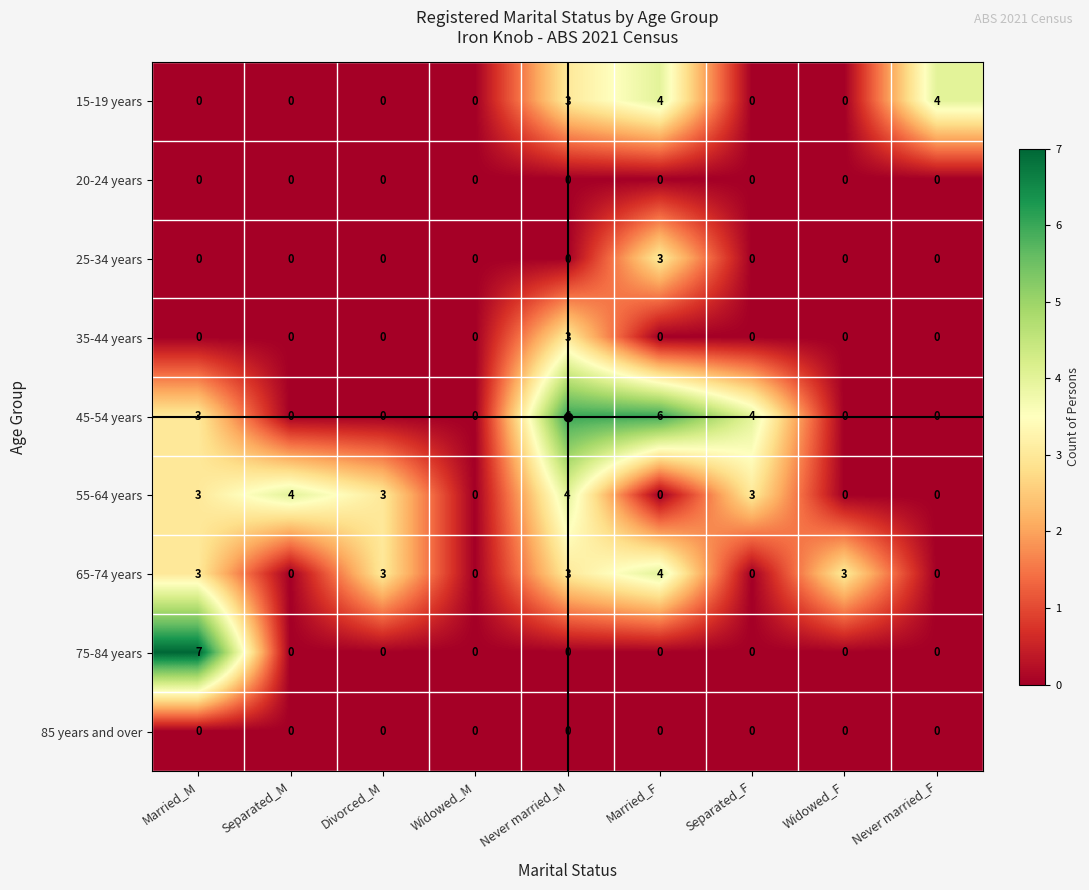

Which series has the largest total across all categories?

45-54 years